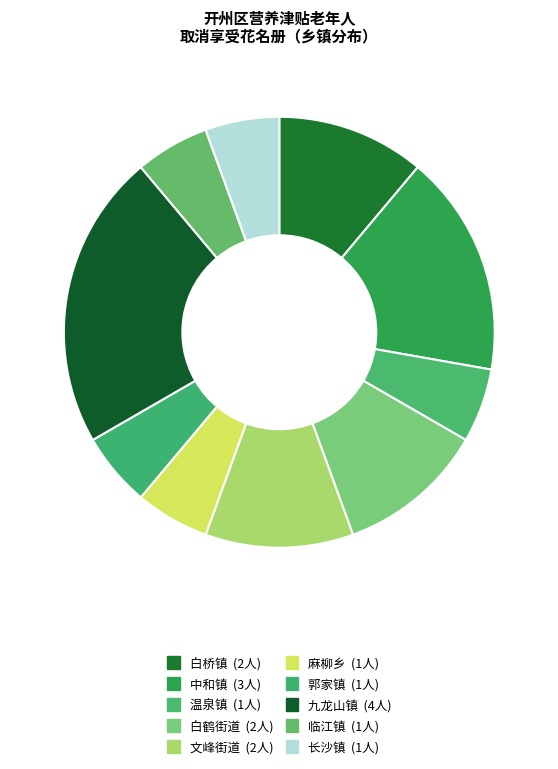

Is it true that 温泉镇 is 6% of the pie?

True